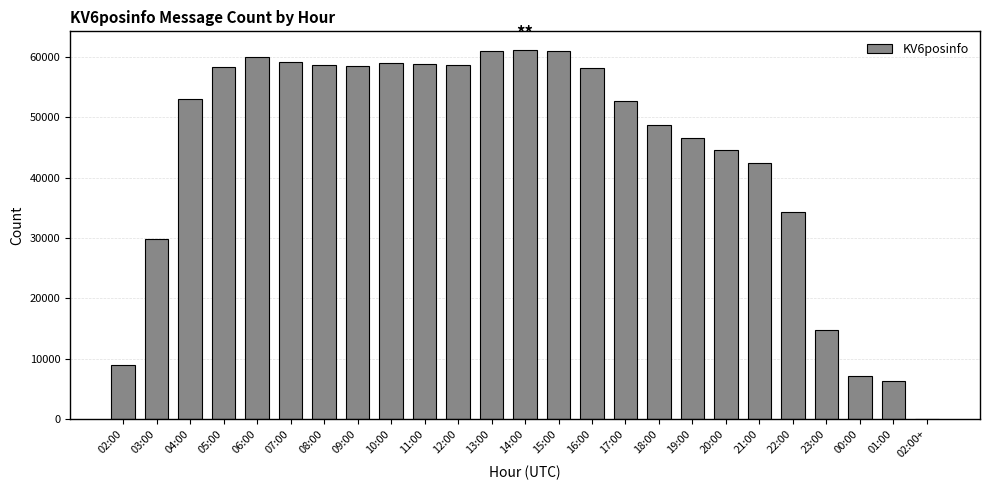

What is the greatest value displayed?

61154